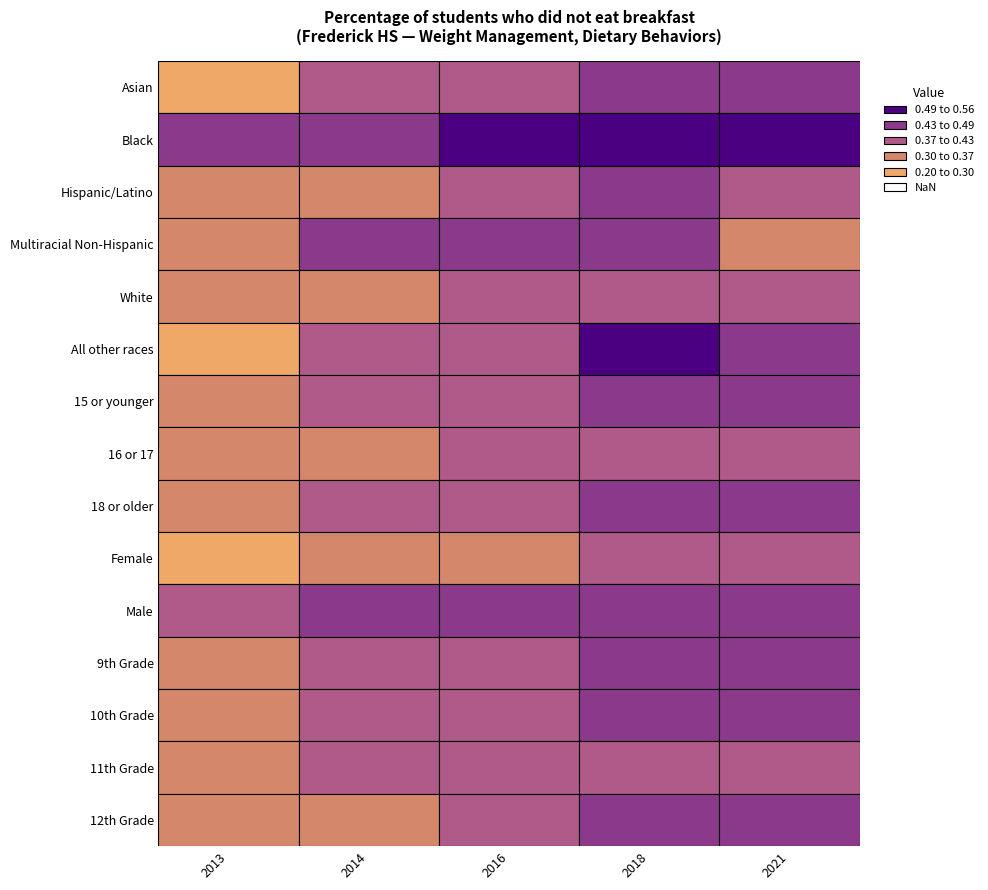

Between 1 and 3, which series saw the biggest shift?

All other races